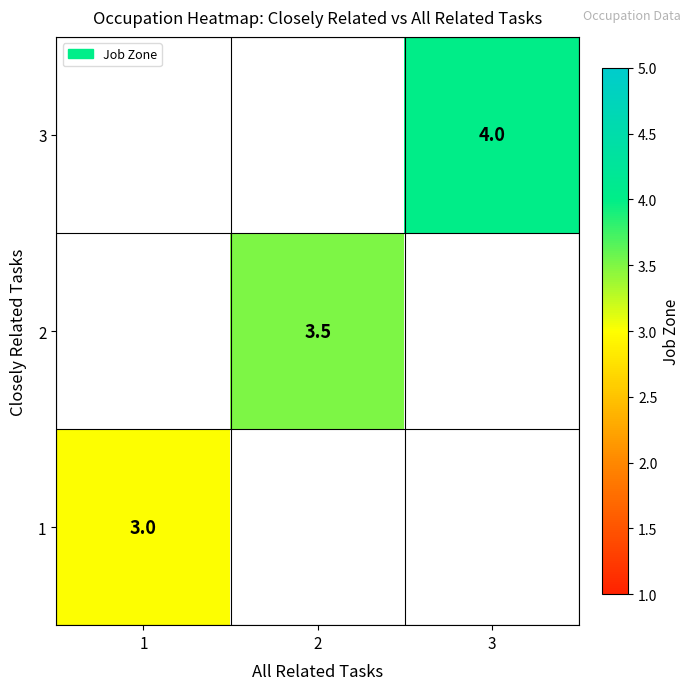

Rank the series at 2 from lowest to highest value.

1, 2, 3